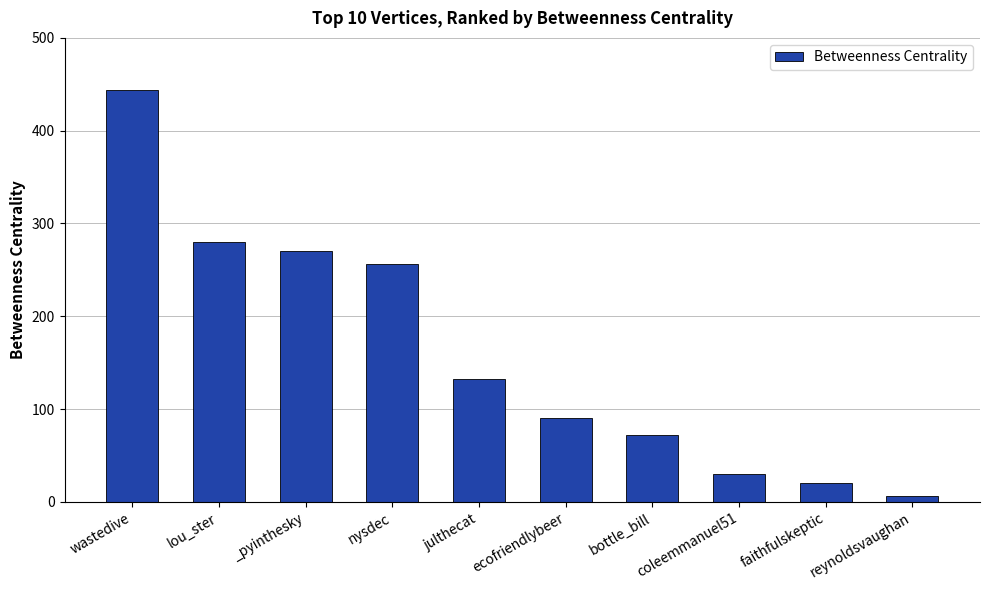

Approximately how many times larger is the value at lou_ster compared to ecofriendlybeer?

3.1